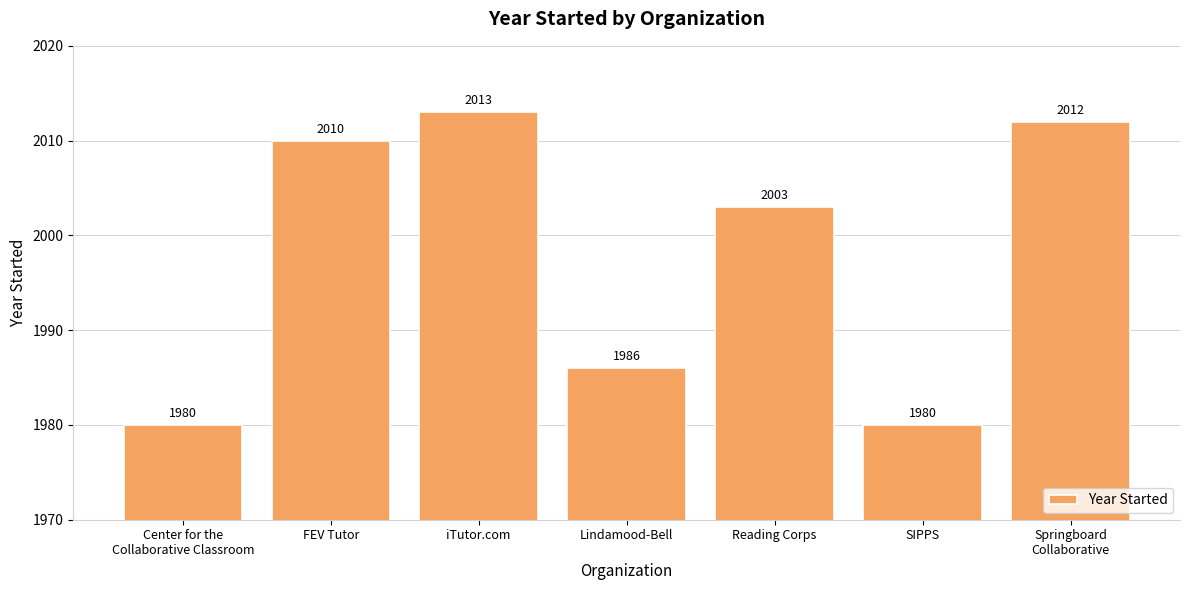

What is the label of the 7th bar from the right?

Center for the
Collaborative Classroom